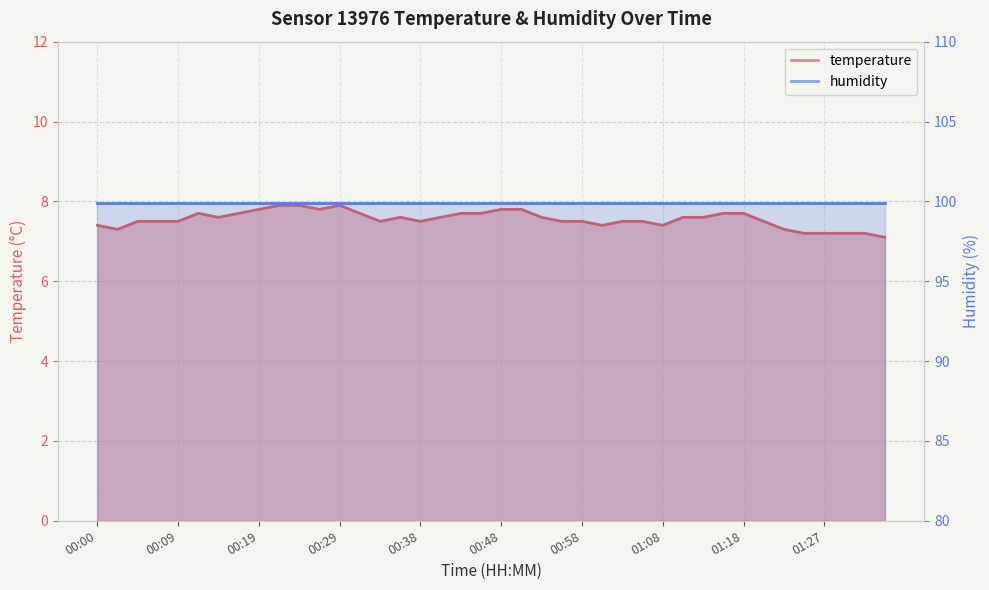

List the labels in order of value, largest first.

00:21, 00:24, 00:29, 00:19, 00:26, 00:48, 00:51, 00:12, 00:17, 00:31, 00:43, 00:46, 01:15, 01:18, 00:14, 00:36, 00:41, 00:53, 01:10, 01:13, 00:04, 00:07, 00:09, 00:34, 00:38, 00:56, 00:58, 01:03, 01:05, 01:20, 00:00, 01:00, 01:08, 00:02, 01:22, 01:25, 01:27, 01:30, 01:32, 01:35